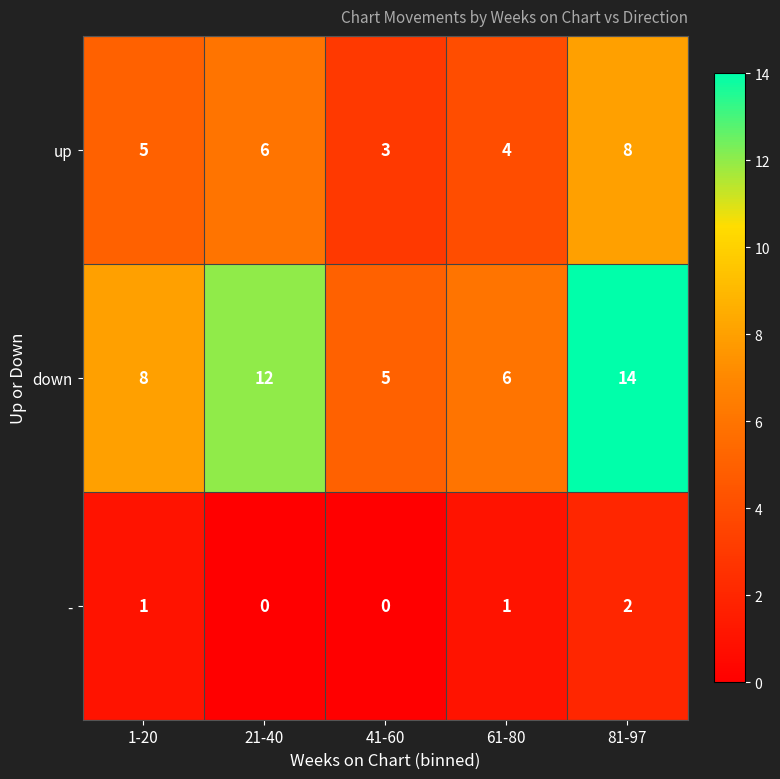

Reading right to left, what are all the values shown in this chart?

up: 81-97=8	61-80=4	41-60=3	21-40=6	1-20=5
down: 81-97=14	61-80=6	41-60=5	21-40=12	1-20=8
-: 81-97=2	61-80=1	41-60=0	21-40=0	1-20=1